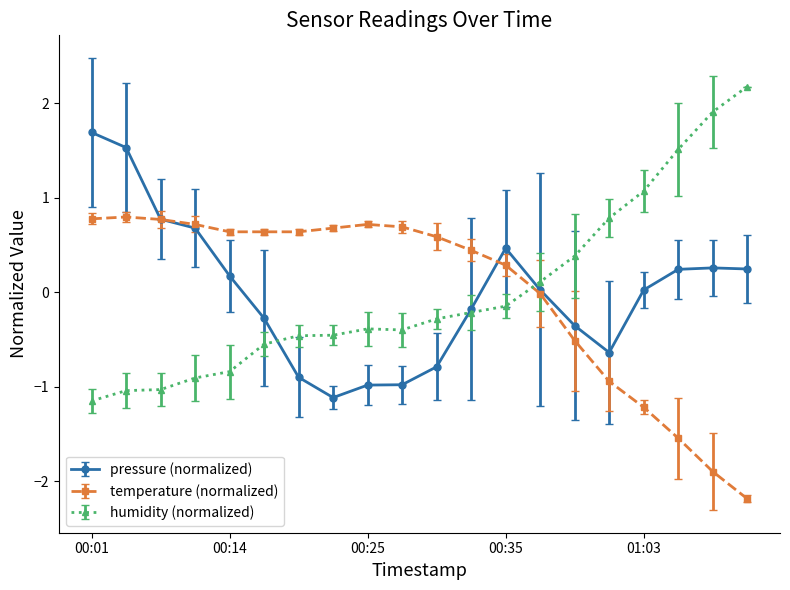

How many data points in humidity (normalized) are less than 0?

13